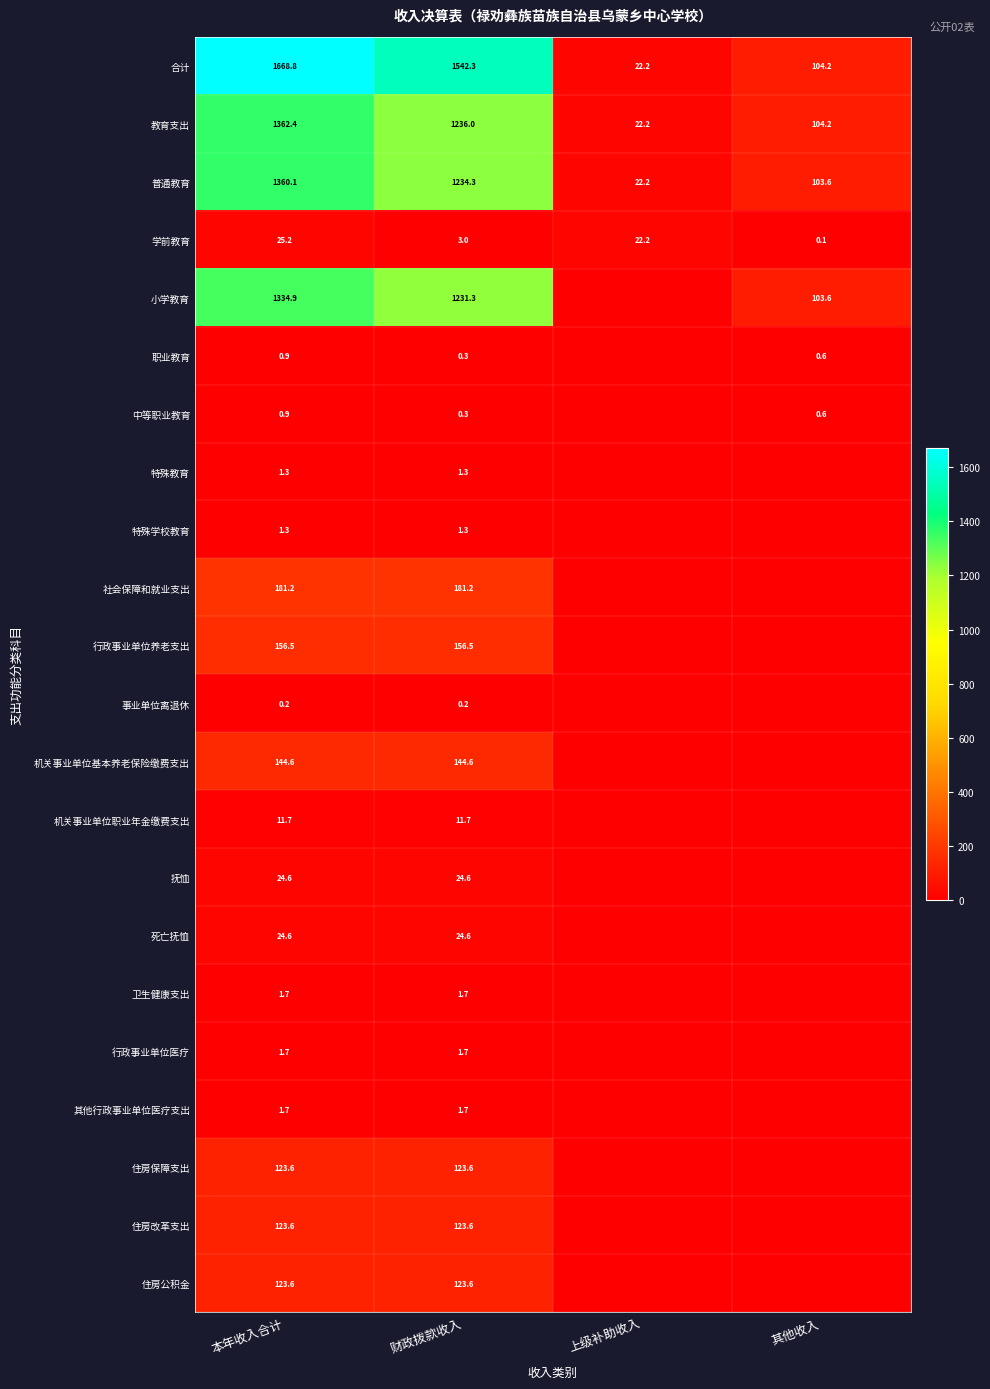

Count the number of categories in the chart.

4